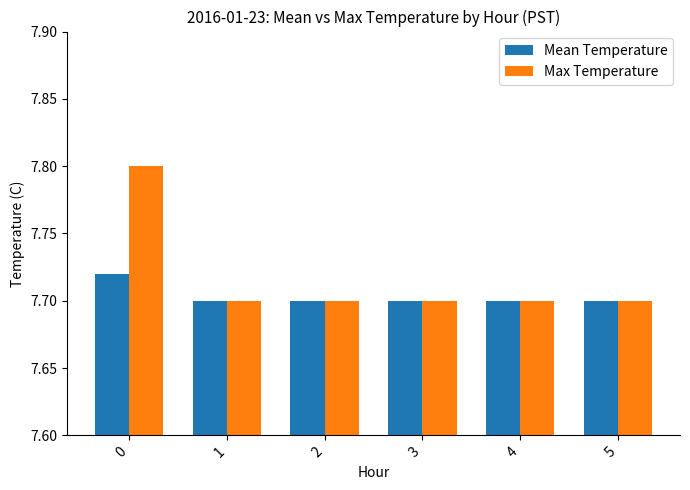

Which series has the largest total across all categories?

Max Temperature